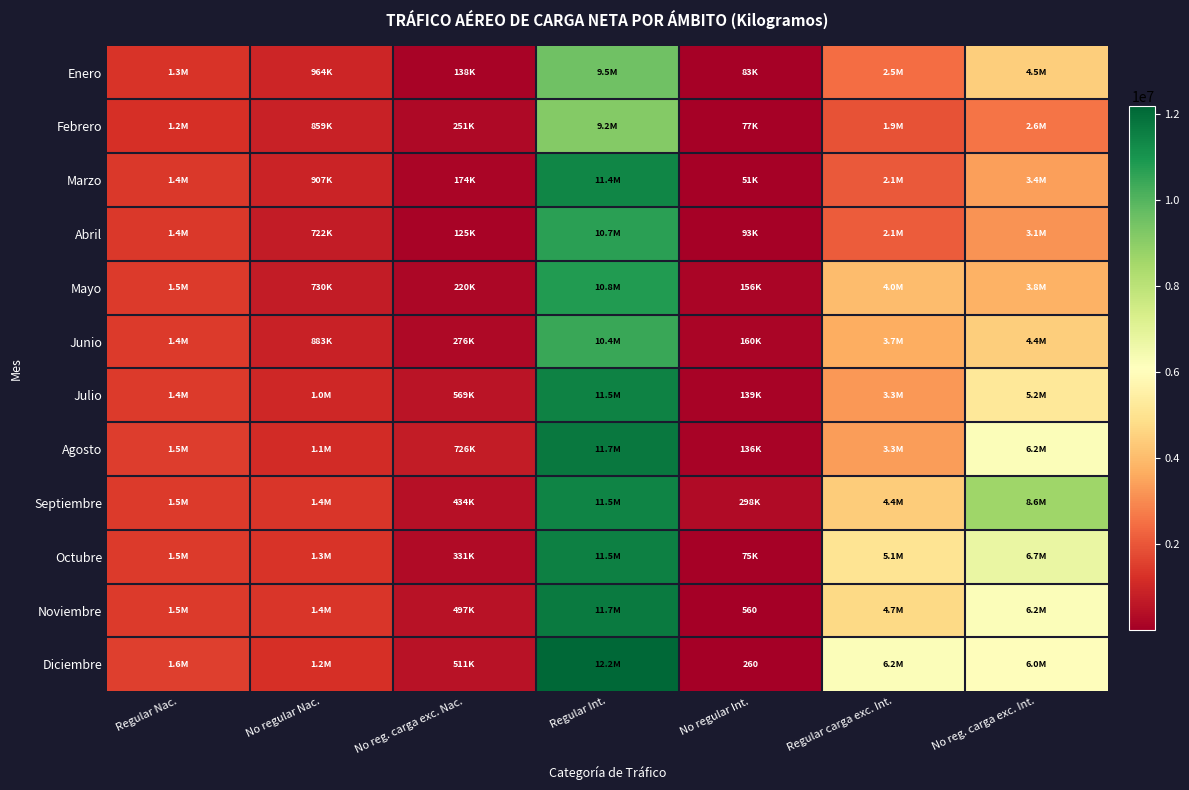

Which series changed the most between No regular Int. and Regular carga exc. Int.?

Diciembre